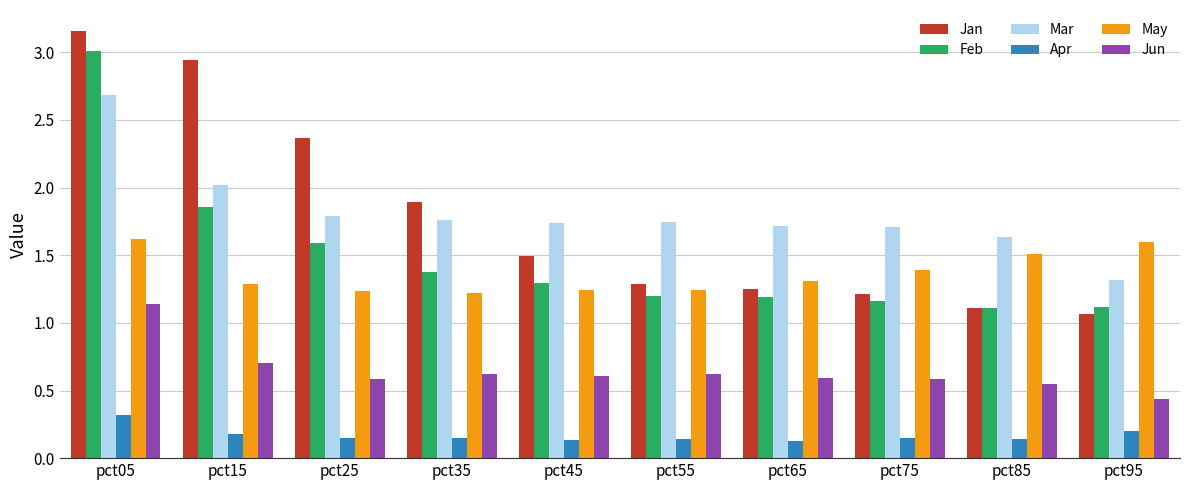

Does the chart contain any negative values?

No